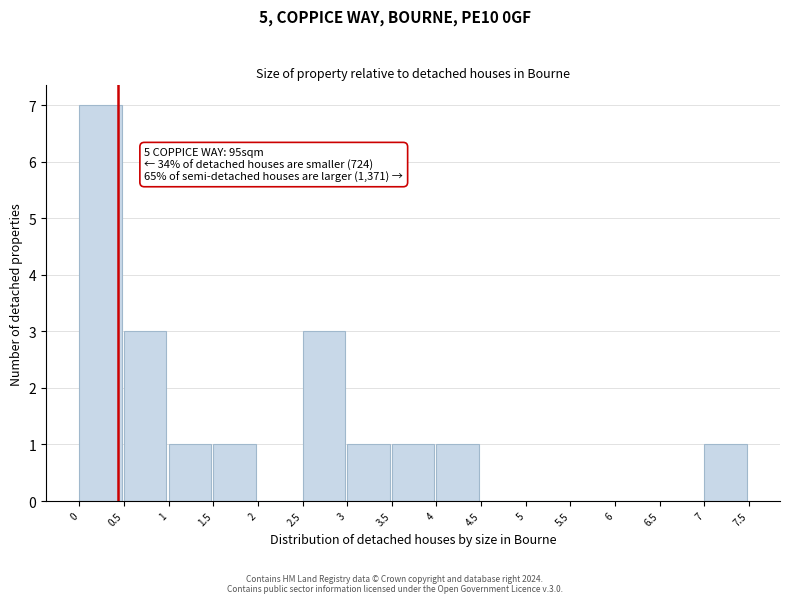

Over which range of the x-axis is the bar tallest?

0 to 0.5